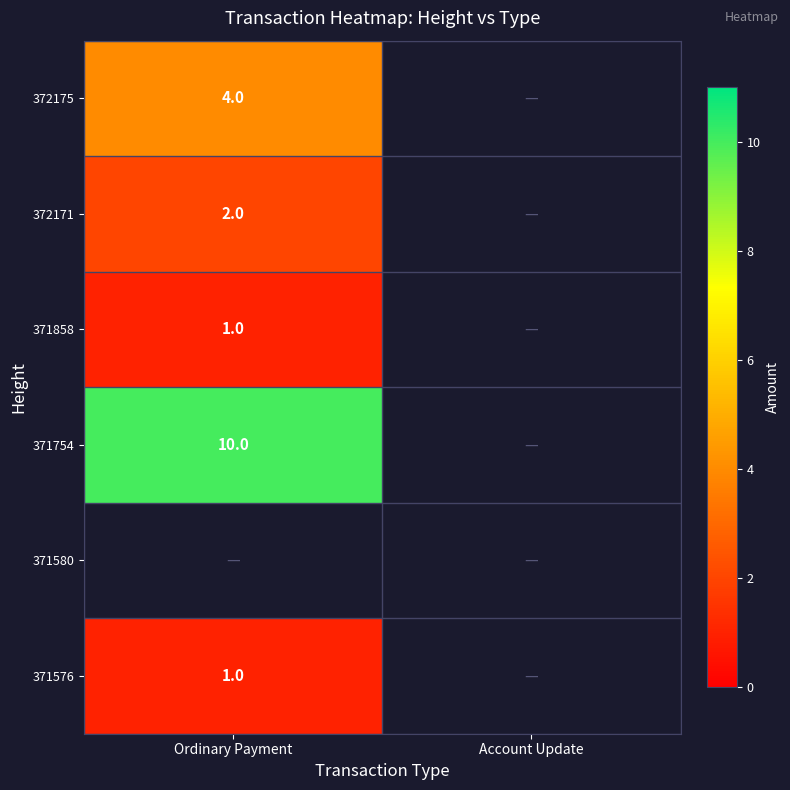

Is it true that 372171 equals 1 at Ordinary Payment?

False